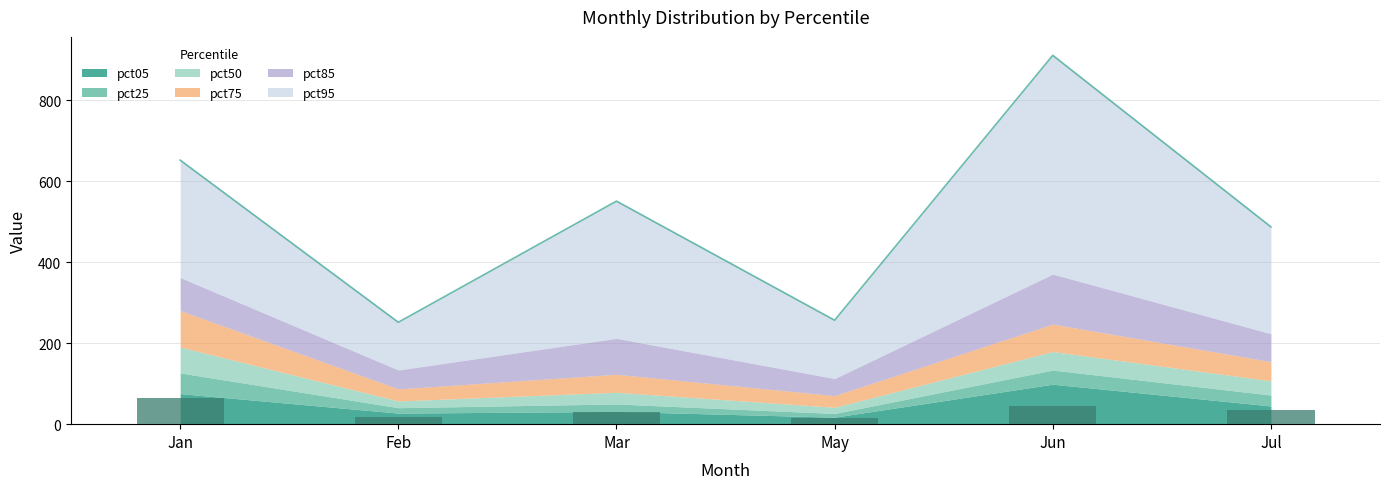

True or false: the data shows 16.7 at Feb.

True